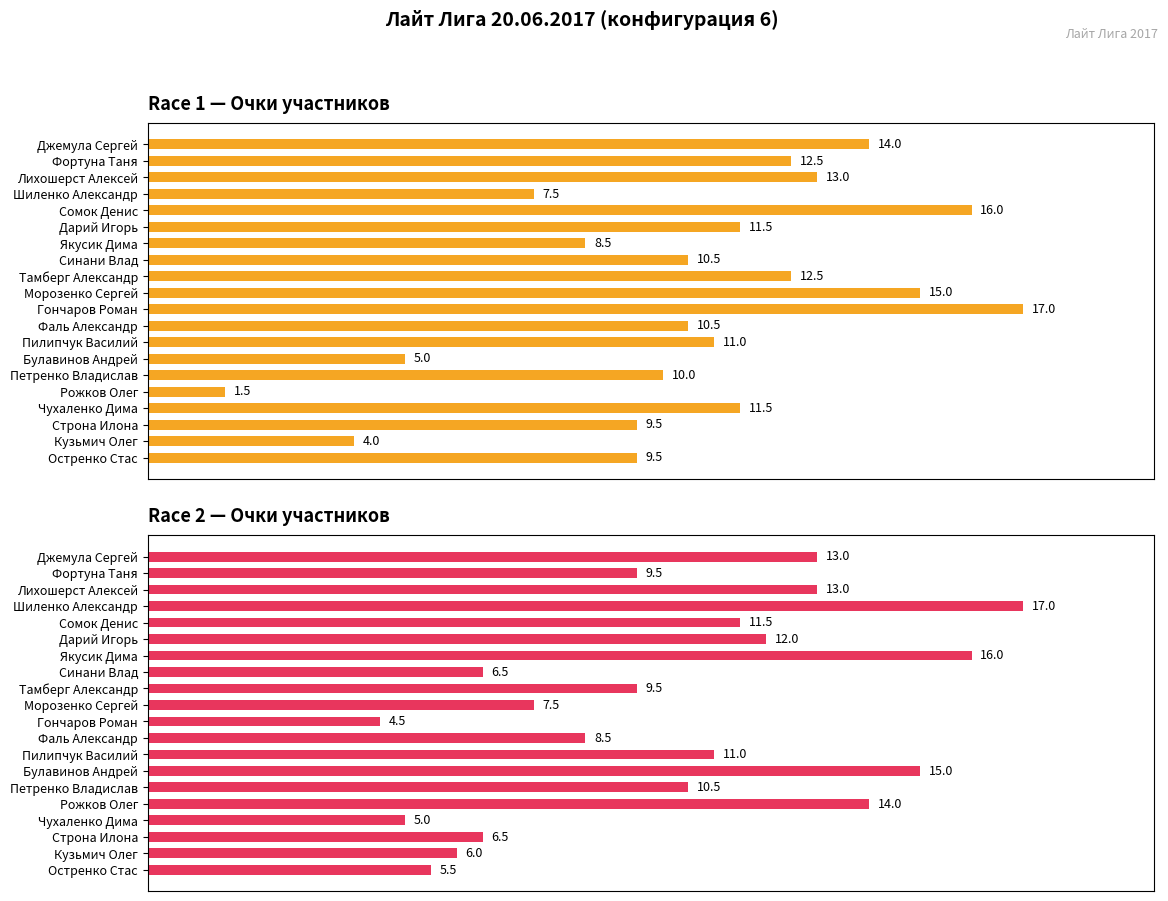

What position from the right is Остренко Стас?

1